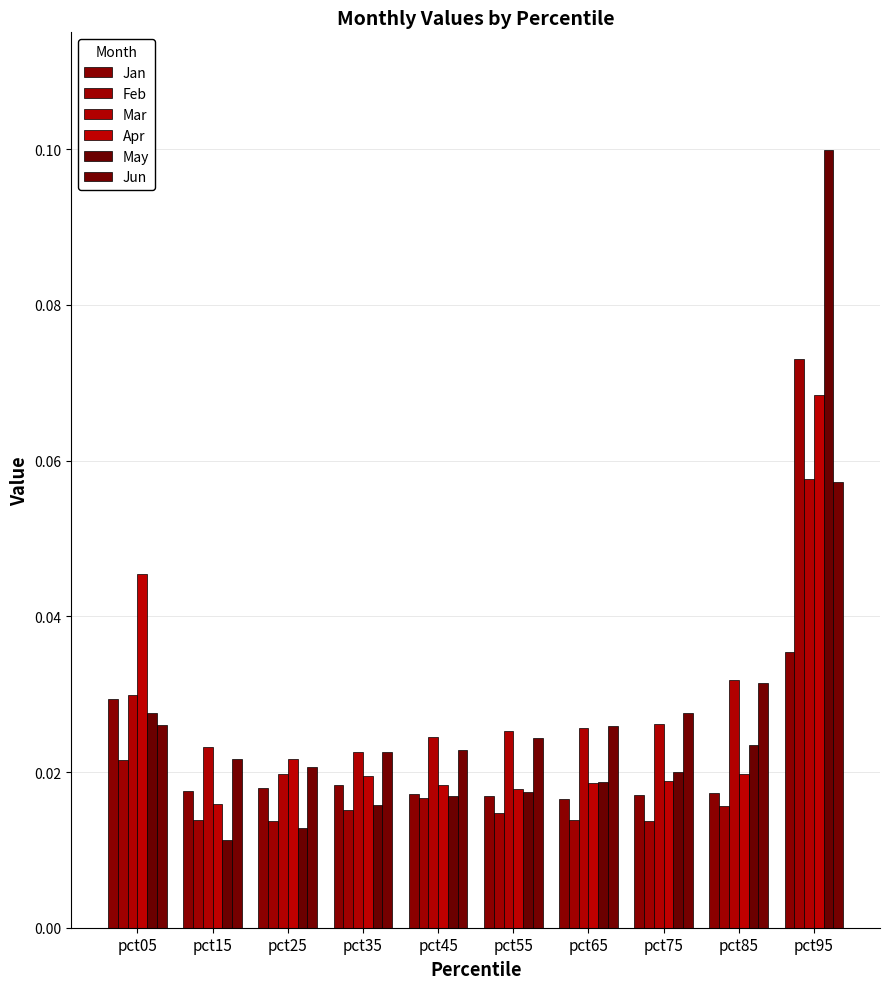

At which label is Mar closest to 0?

pct25